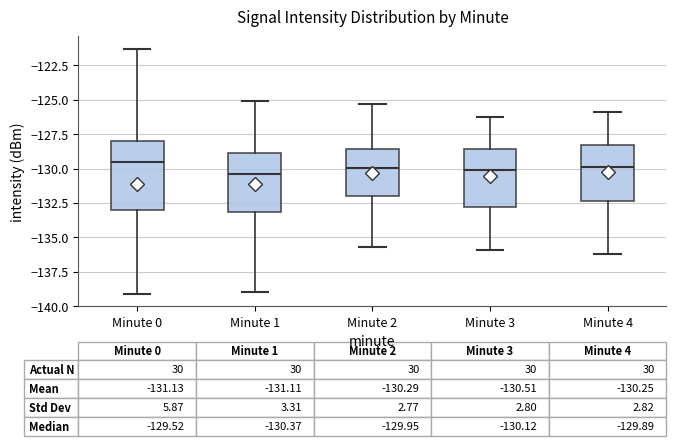

Comparing the boxes themselves (not the whiskers), which one is the tallest?

Minute 0